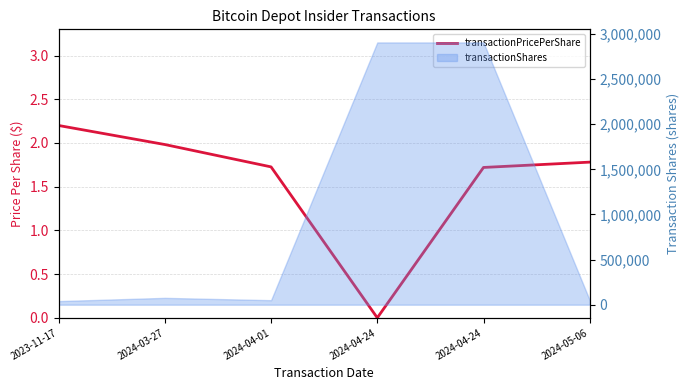

Rank the categories by value from lowest to highest.

2024-04-24, 2024-04-24, 2024-04-01, 2024-05-06, 2024-03-27, 2023-11-17